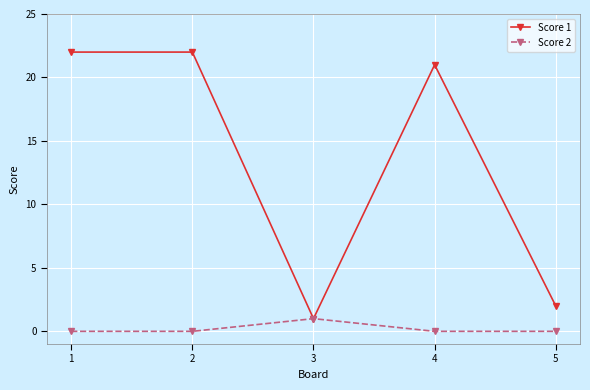

Count the number of data series in this chart.

2